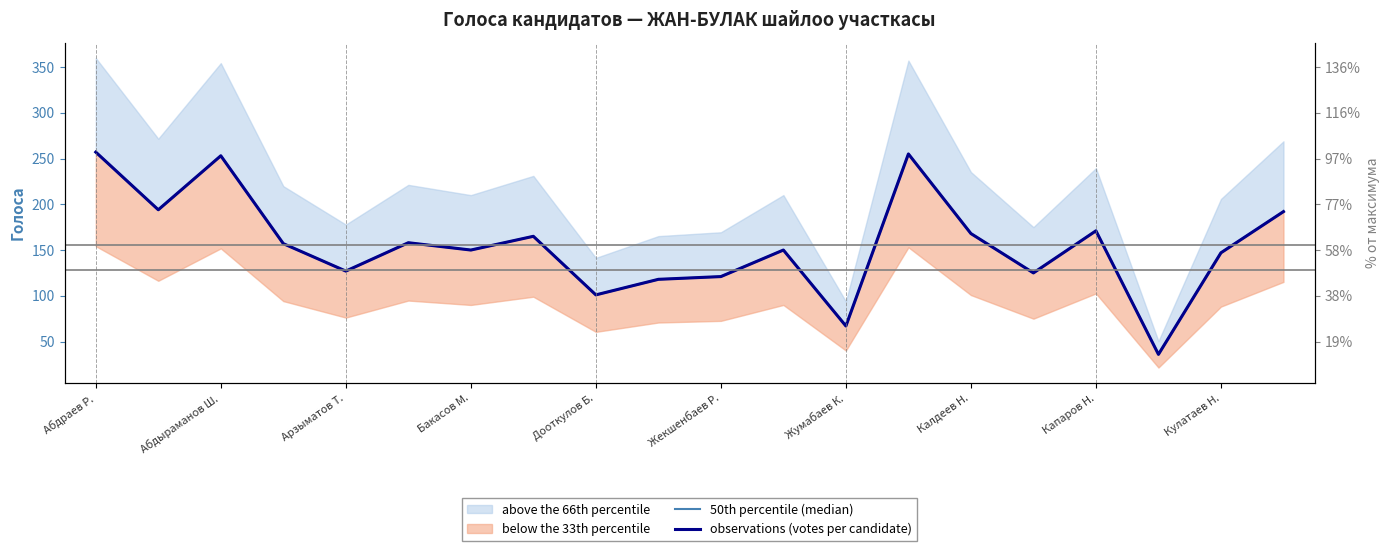

Which label corresponds to the largest value in the chart?

Абдраев Р.